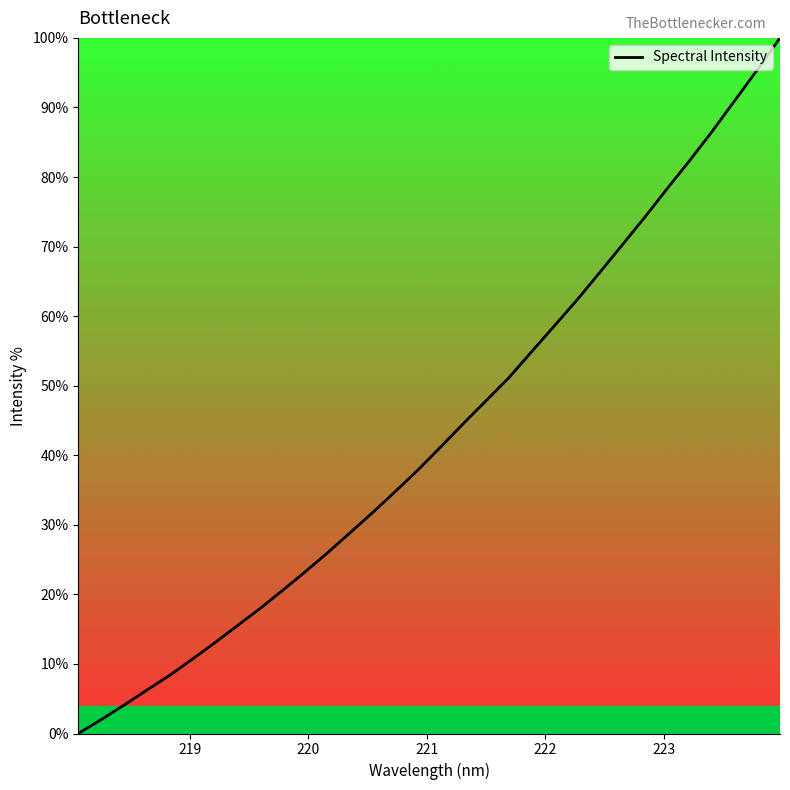

True or false: there are more than 1 points higher than both neighbors.

False